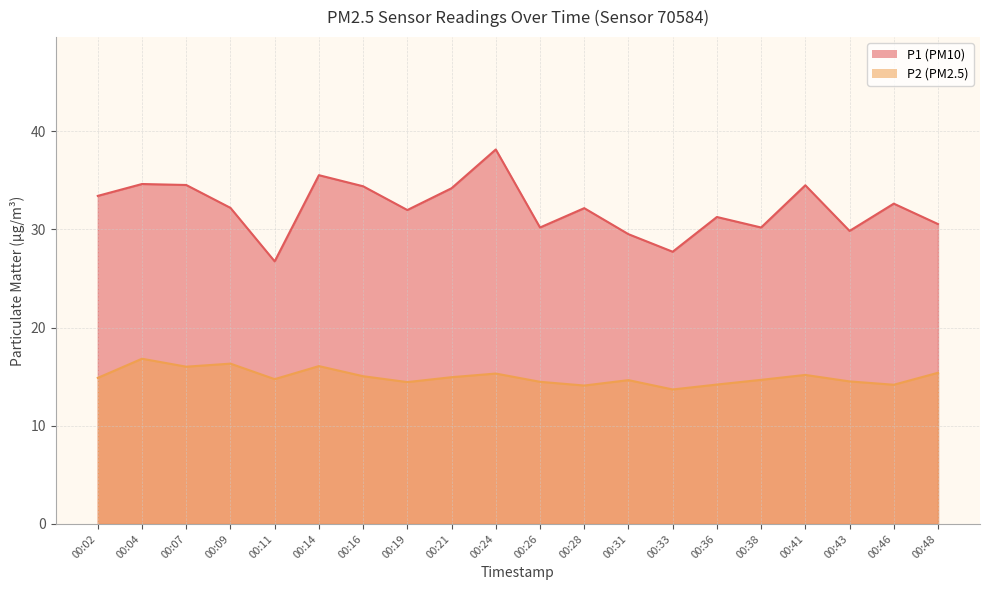

Reading left to right, list all the values displayed in this chart.

P1: 33.4	34.6	34.5	32.2	26.8	35.5	34.4	32.0	34.2	38.1	30.2	32.2	29.5	27.7	31.3	30.2	34.5	29.9	32.6	30.6
P2: 14.9	16.8	16.0	16.3	14.8	16.1	15.1	14.4	14.9	15.3	14.5	14.1	14.7	13.7	14.2	14.7	15.2	14.5	14.2	15.4